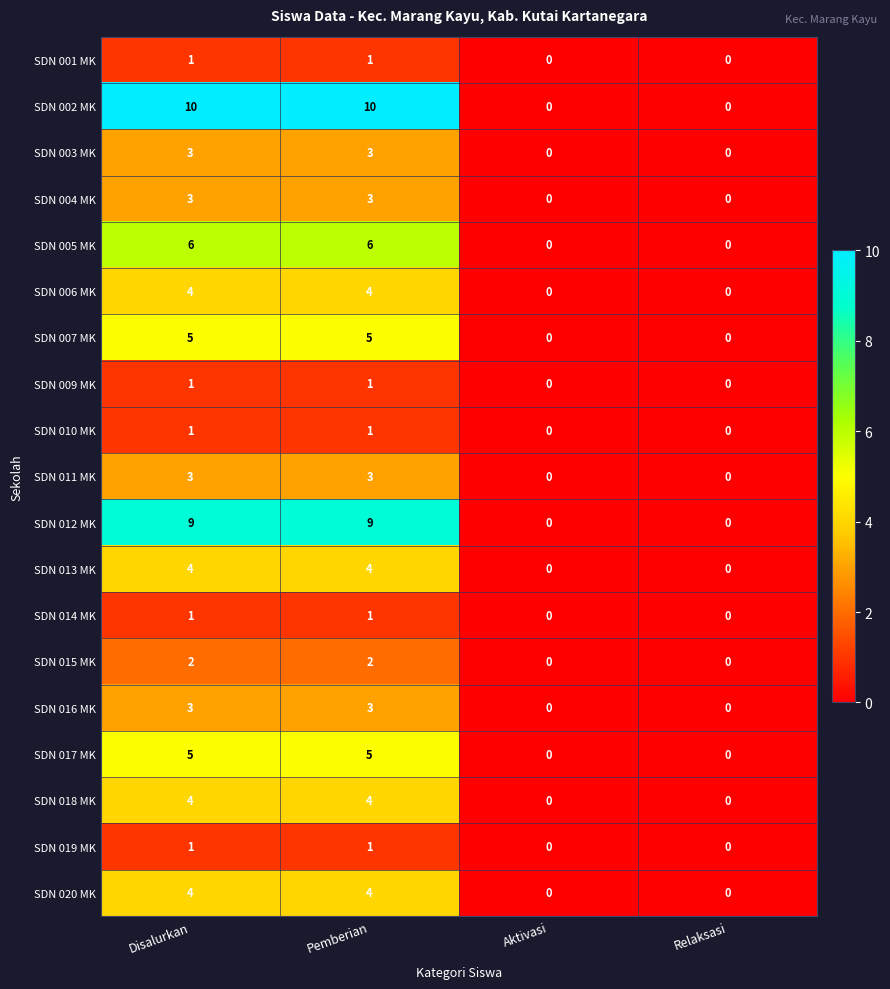

True or false: SDN 006 MK has a value of 0 at Aktivasi.

True